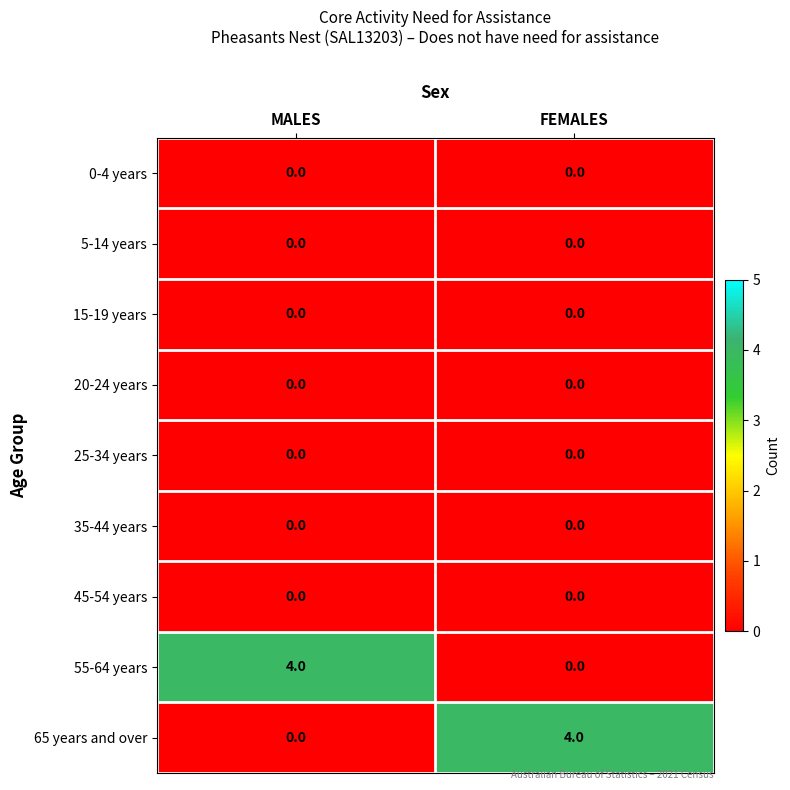

What is the difference between the highest and lowest values at FEMALES?

4